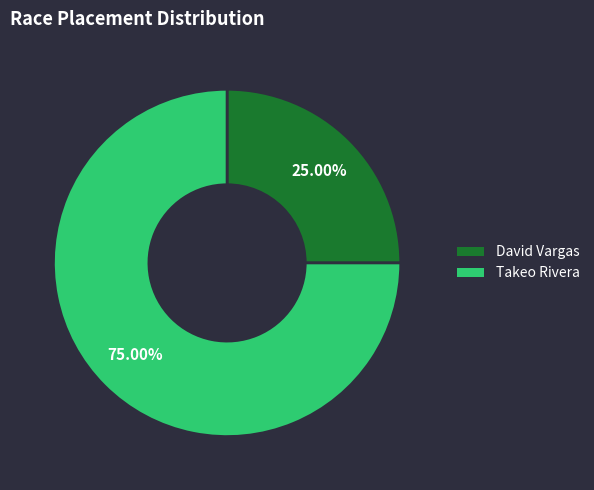

Count the number of slices in the pie.

2